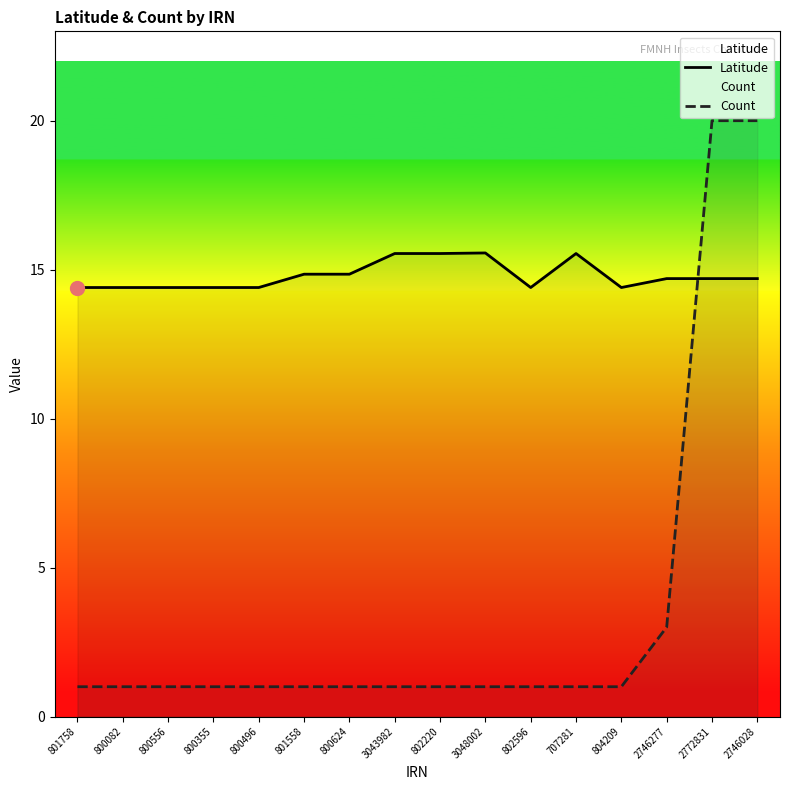

What is the average value of the Count series?

3.5